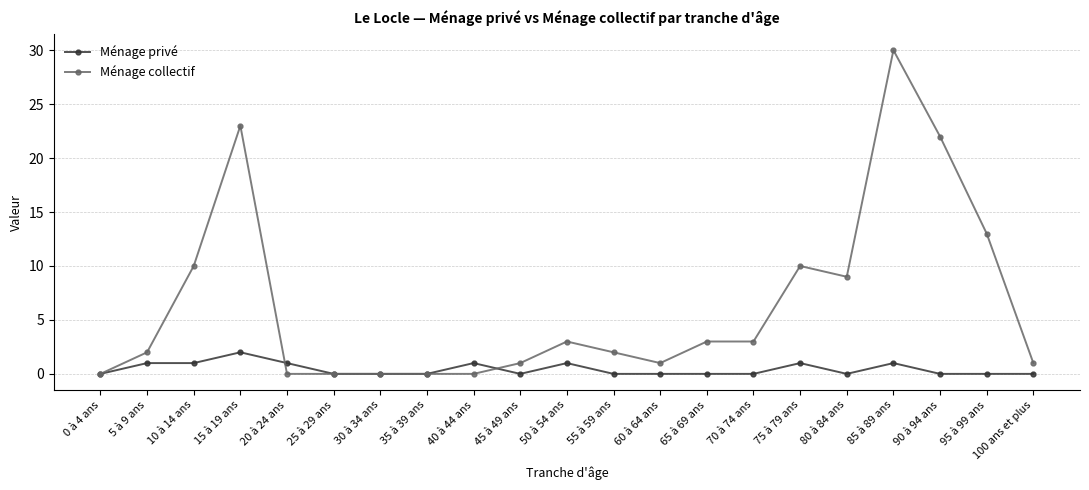

How many data points does each series have?

21